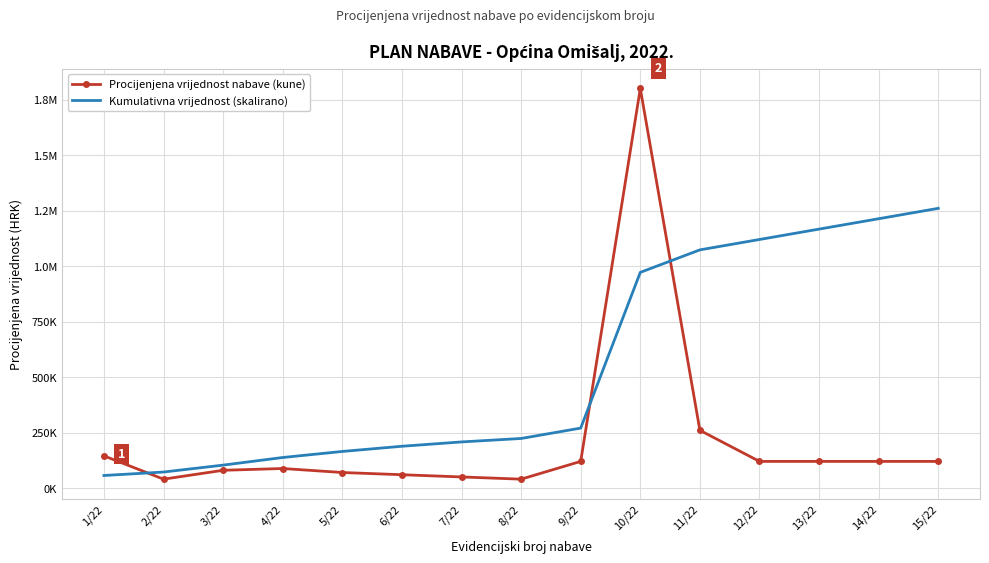

How many interior local valleys does the Procijenjena vrijednost nabave (kune) series have?

2